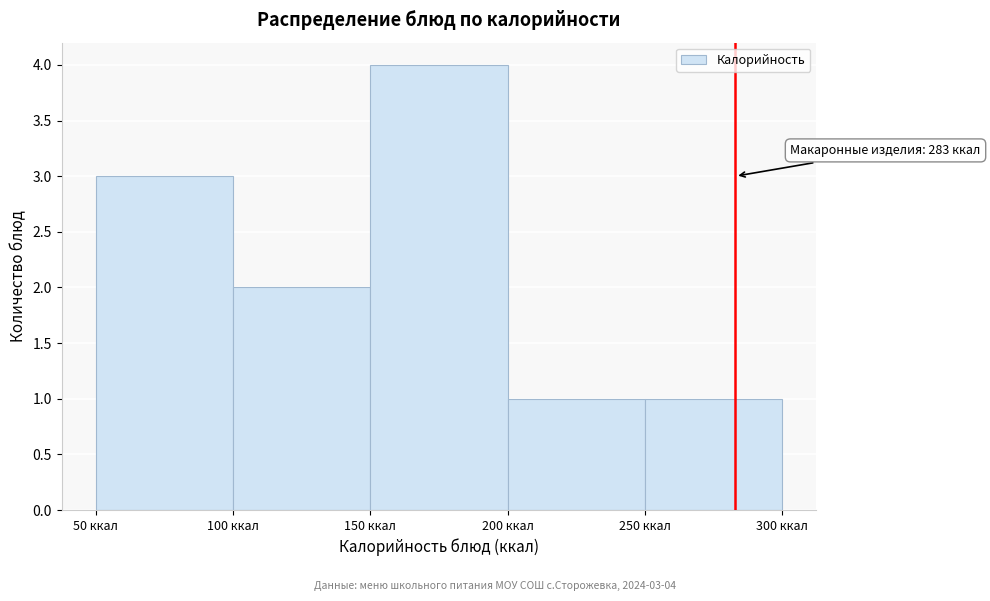

Over which range of the x-axis is the bar tallest?

150 to 200